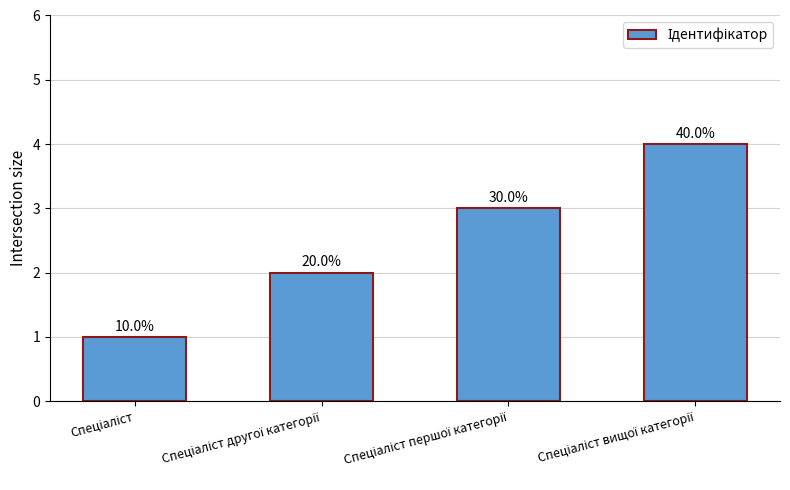

Reading left to right, what are all the values shown in this chart?

1	2	3	4